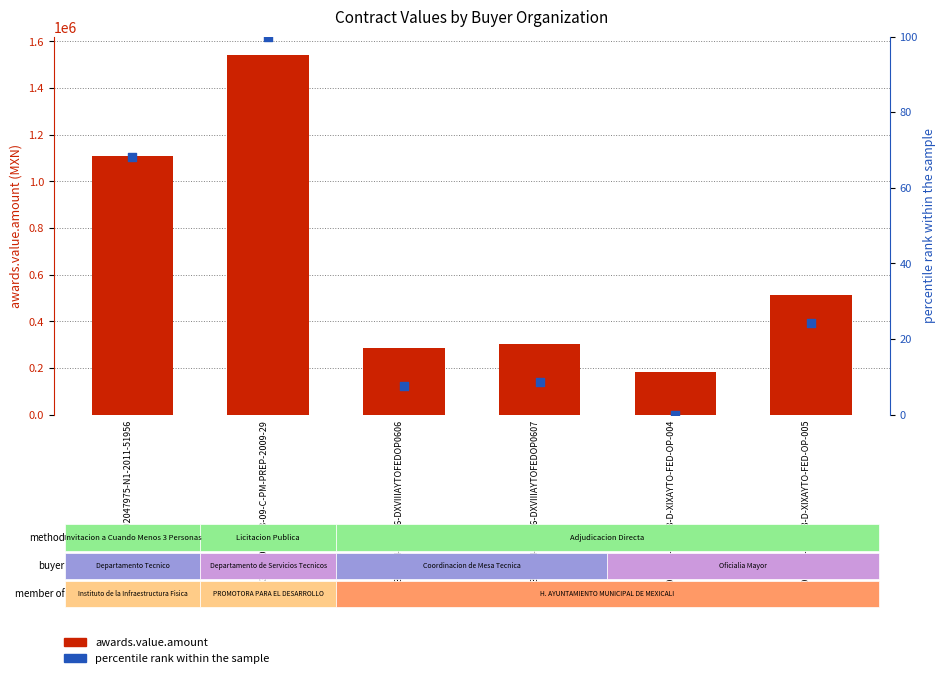

Which series contains the lowest Y value?

percentile rank within the sample